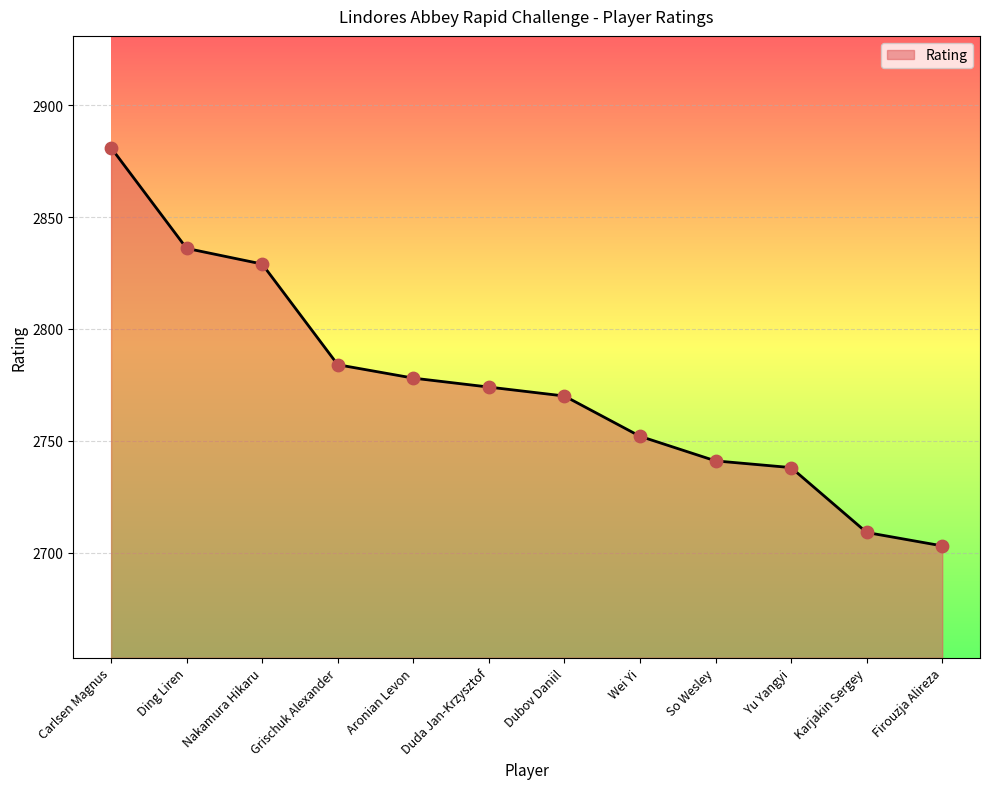

Between Duda Jan-Krzysztof and Wei Yi, which is larger?

Duda Jan-Krzysztof